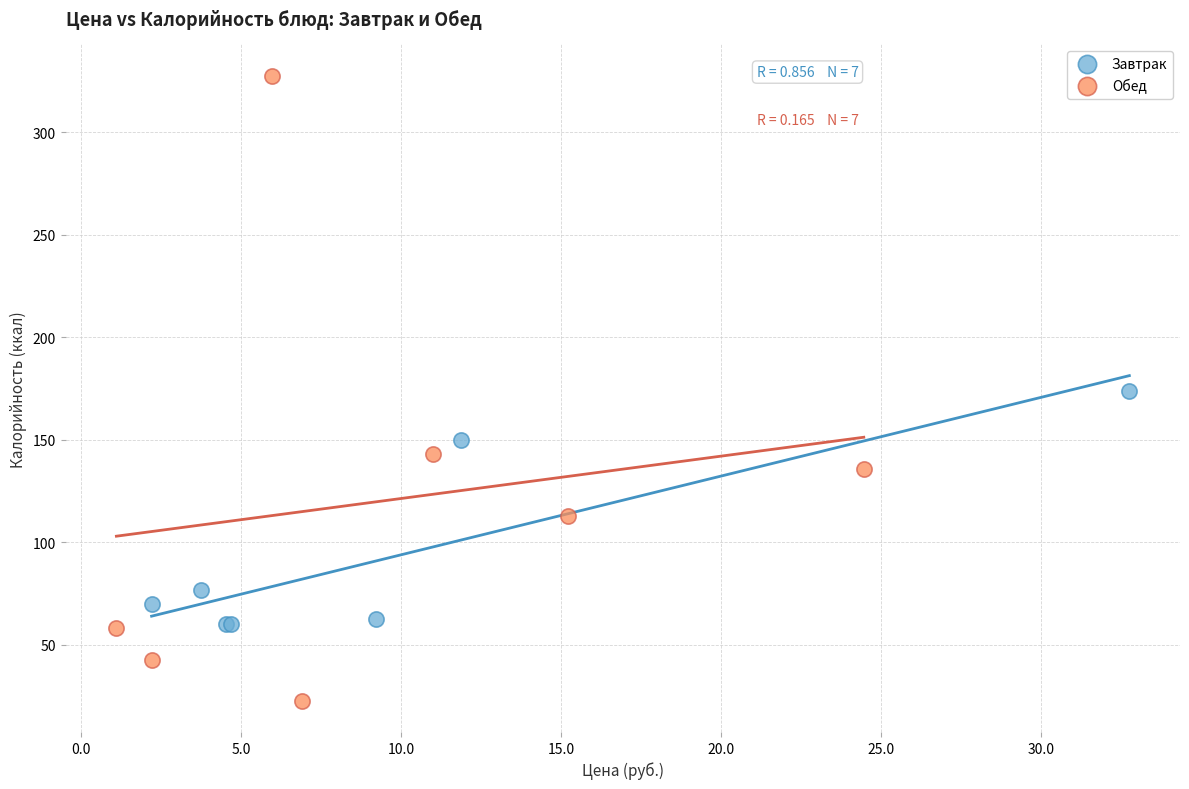

Which series reaches the minimum Y coordinate?

Обед